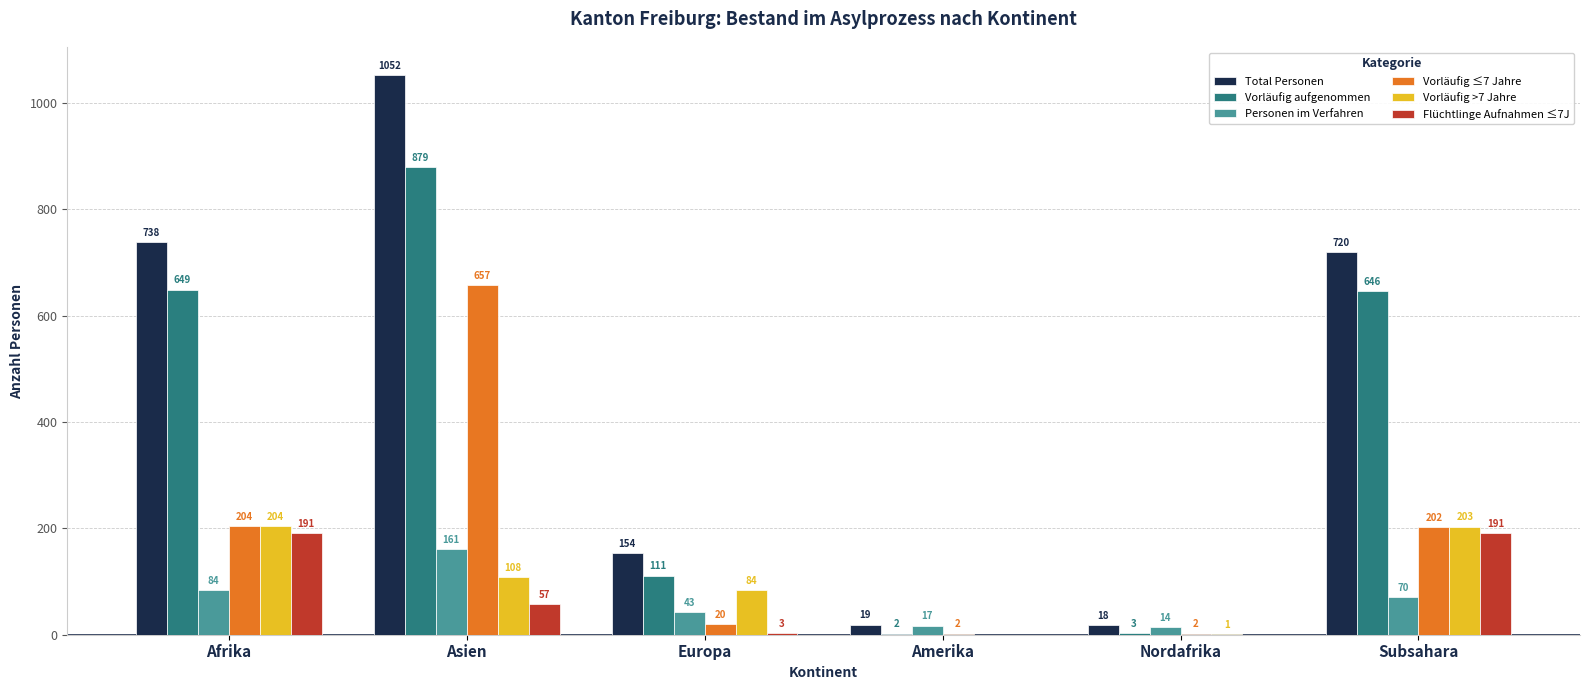

Reading left to right, extract all data points from this chart.

Total Personen: 738	1052	154	19	18	720
Vorläufig aufgenommen: 649	879	111	2	3	646
Personen im Verfahren: 84	161	43	17	14	70
Vorläufig ≤7 Jahre: 204	657	20	2	2	202
Vorläufig >7 Jahre: 204	108	84	0	1	203
Flüchtlinge Aufnahmen ≤7J: 191	57	3	0	0	191